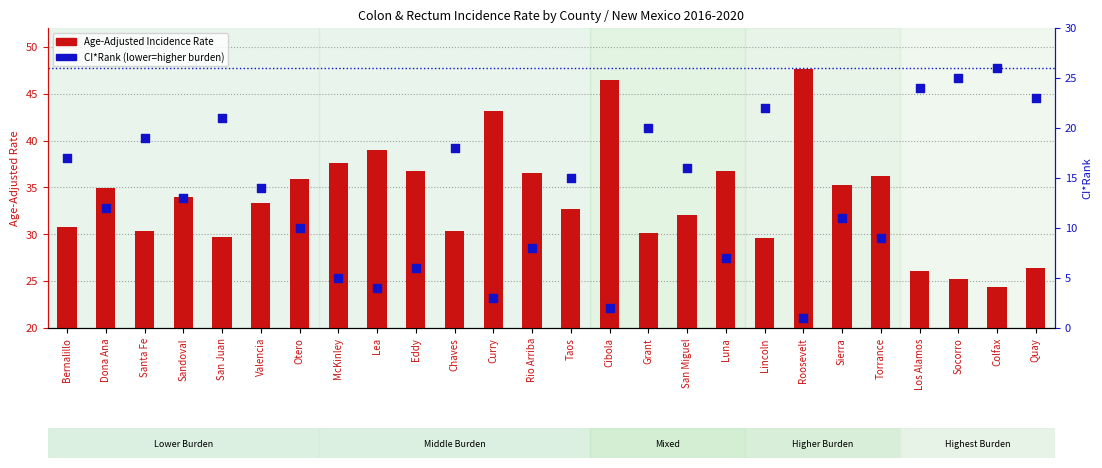

What is the total value across all series at Roosevelt?

48.6